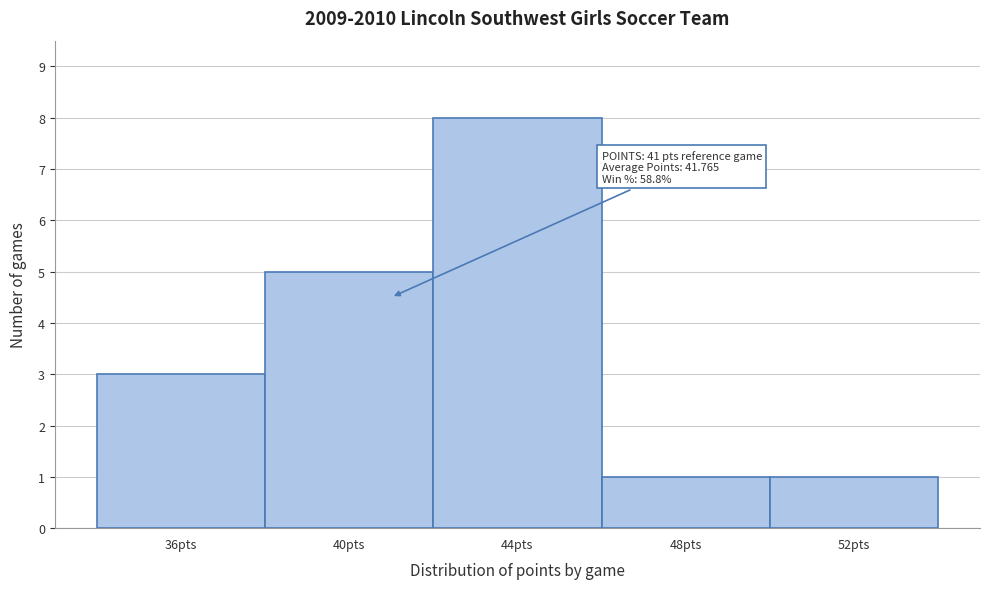

Which range on the x-axis has the tallest bar?

42 to 46